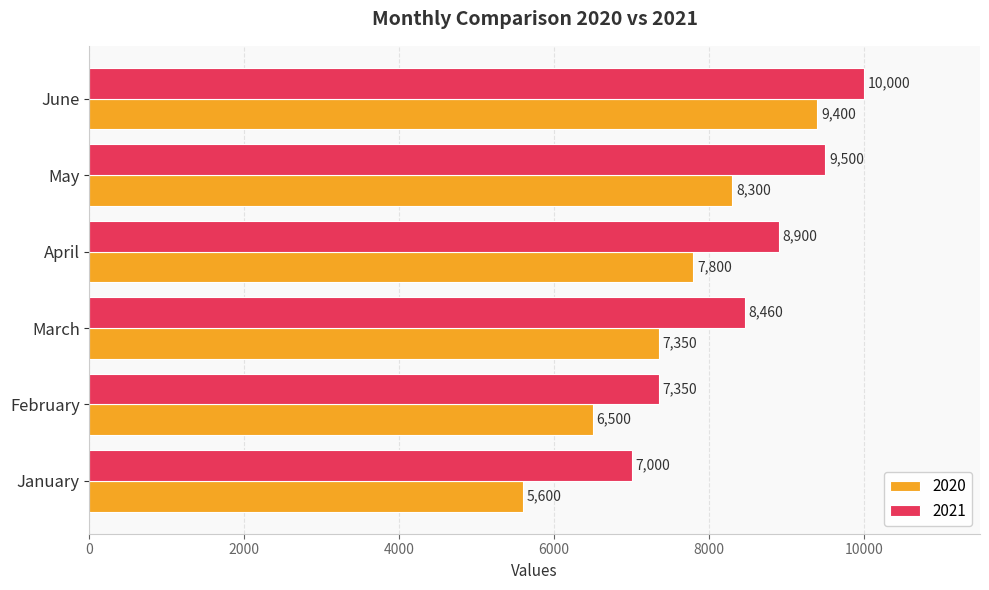

What is the lowest value of the 2020 series?

5600